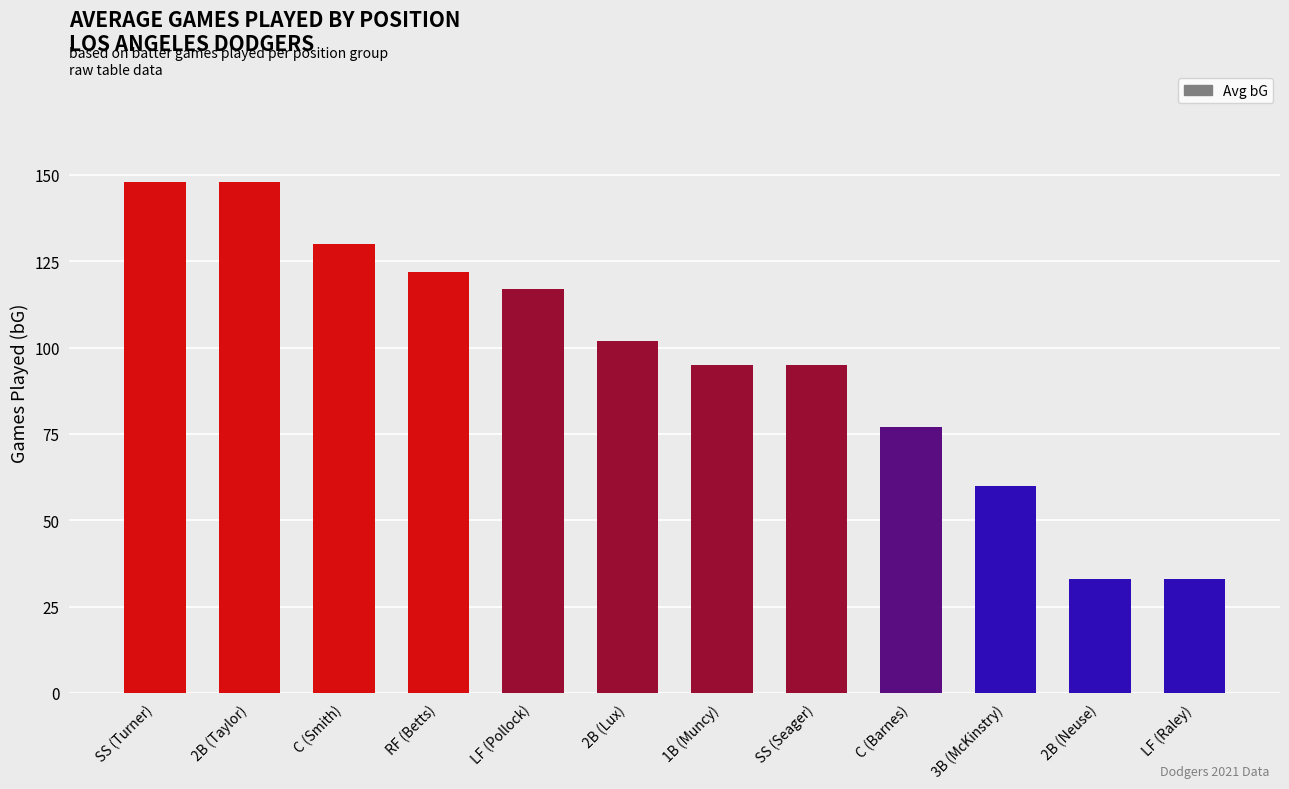

What position from the left is SS (Seager)?

8